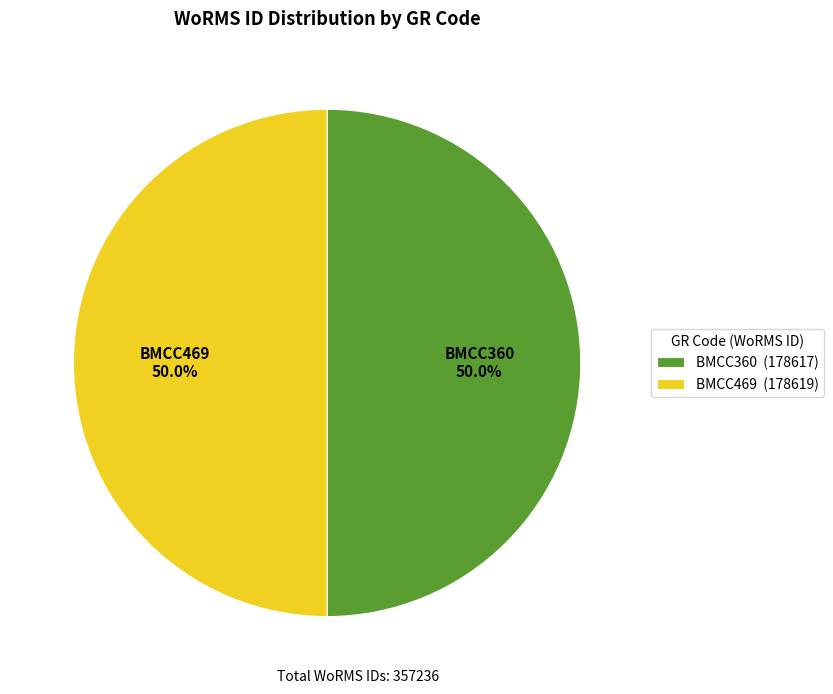

How many segments does this pie chart have?

2